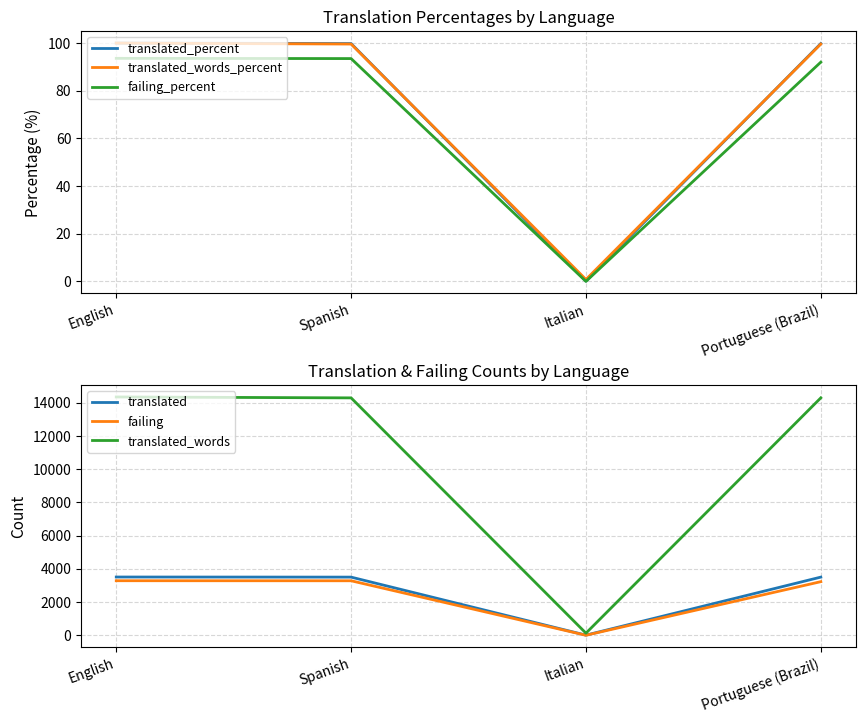

True or false: failing and failing_percent intersect in this chart.

False